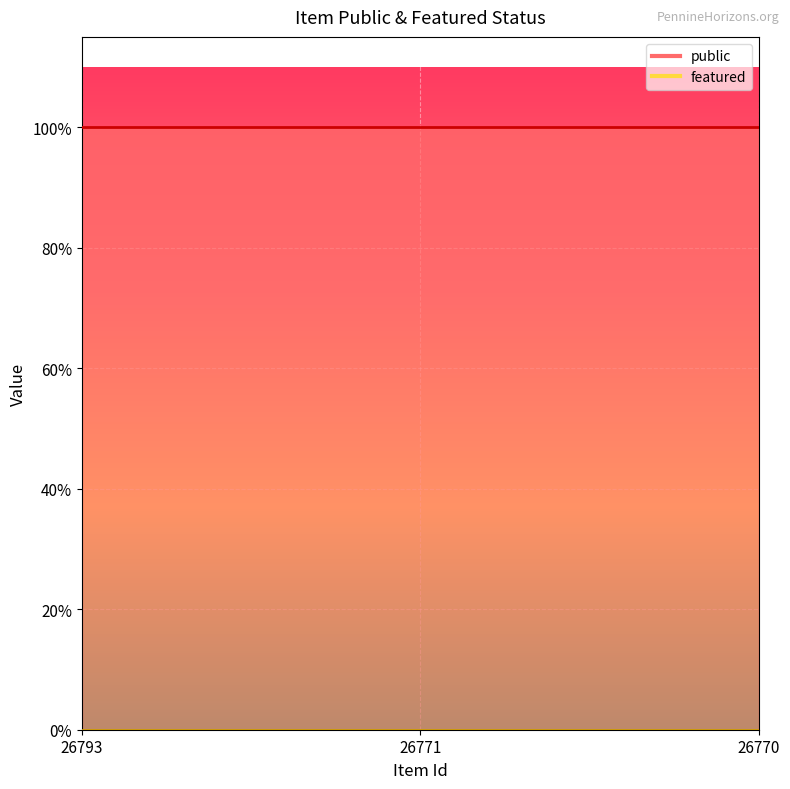

Does the chart display data point markers on the line(s)?

No